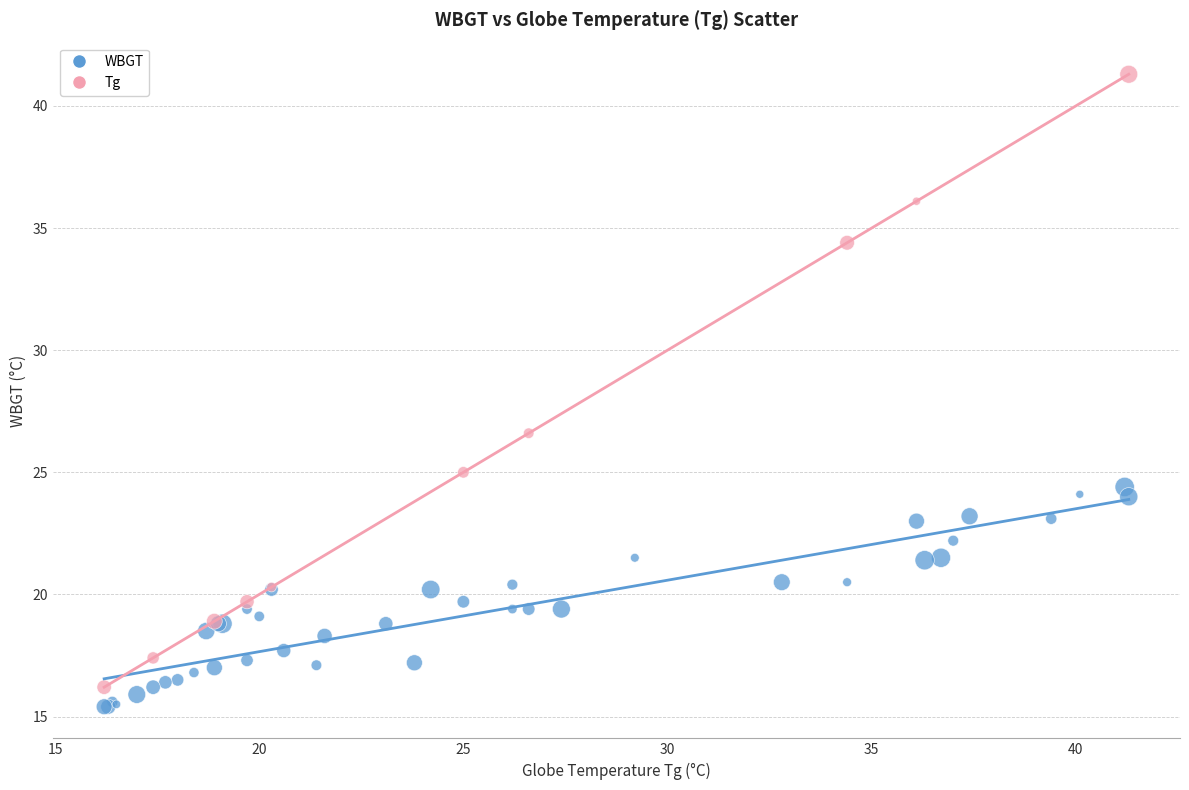

Which series has the widest spread of Y values?

Tg